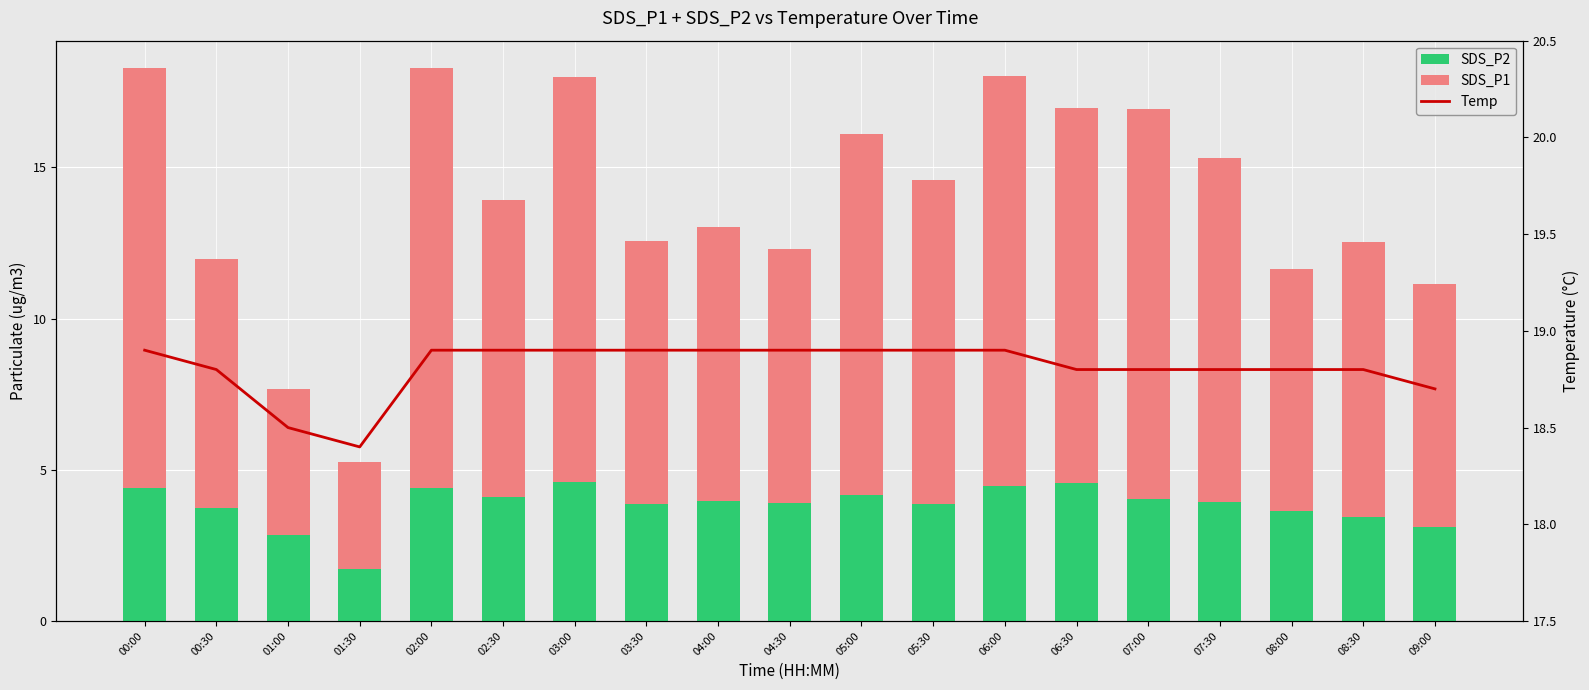

What is the label of the 4th bar from the right?

07:30